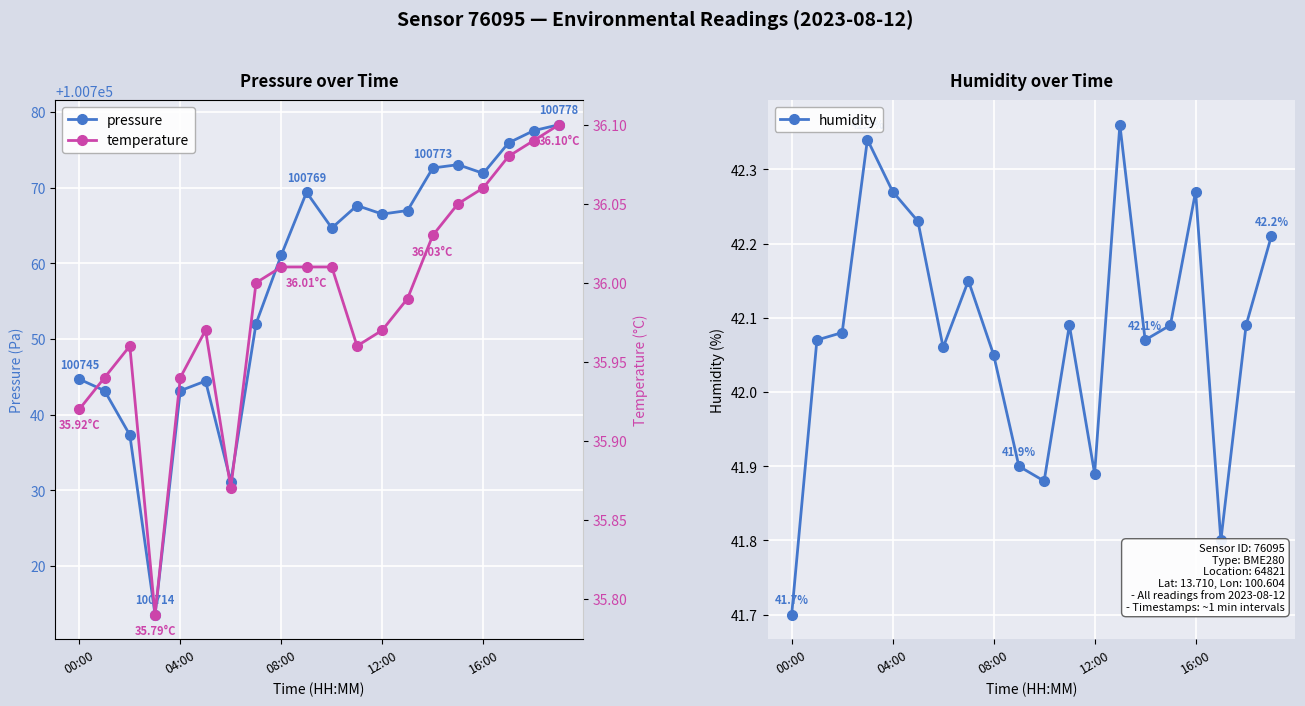

True or false: pressure has more than 1 points higher than both neighbors.

True